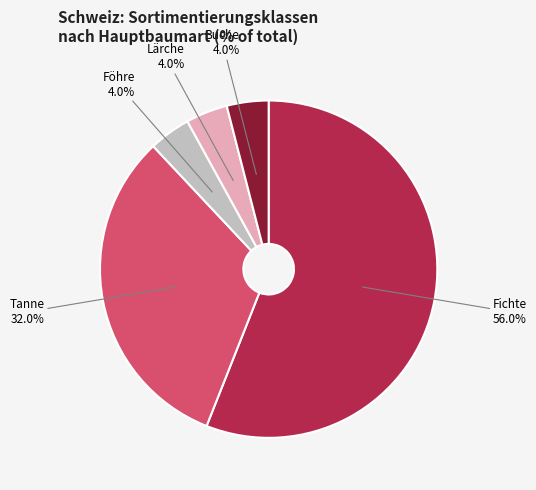

What is the largest slice in the pie chart?

Fichte